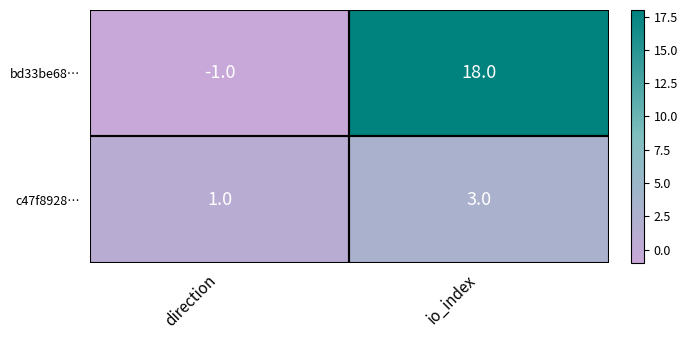

At which category is the sum across all series the highest?

io_index